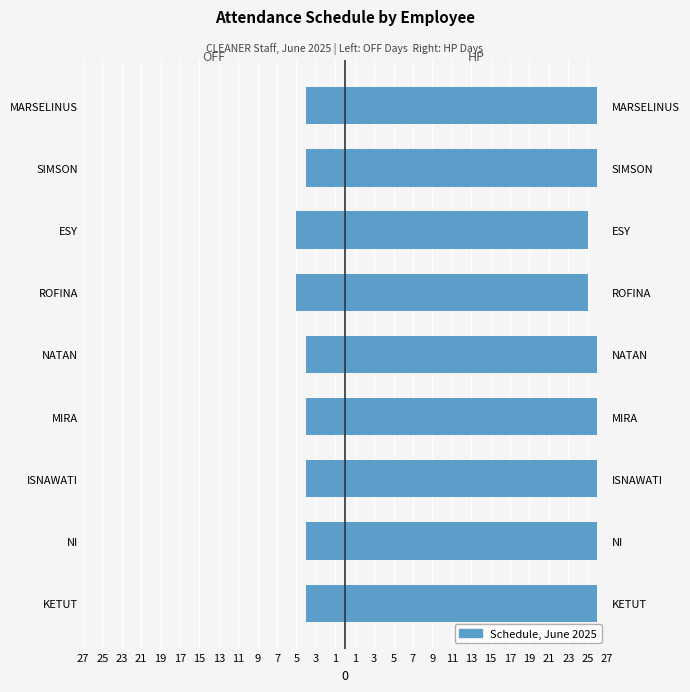

Rank the series by their average value, from highest to lowest.

HP Days, OFF Days